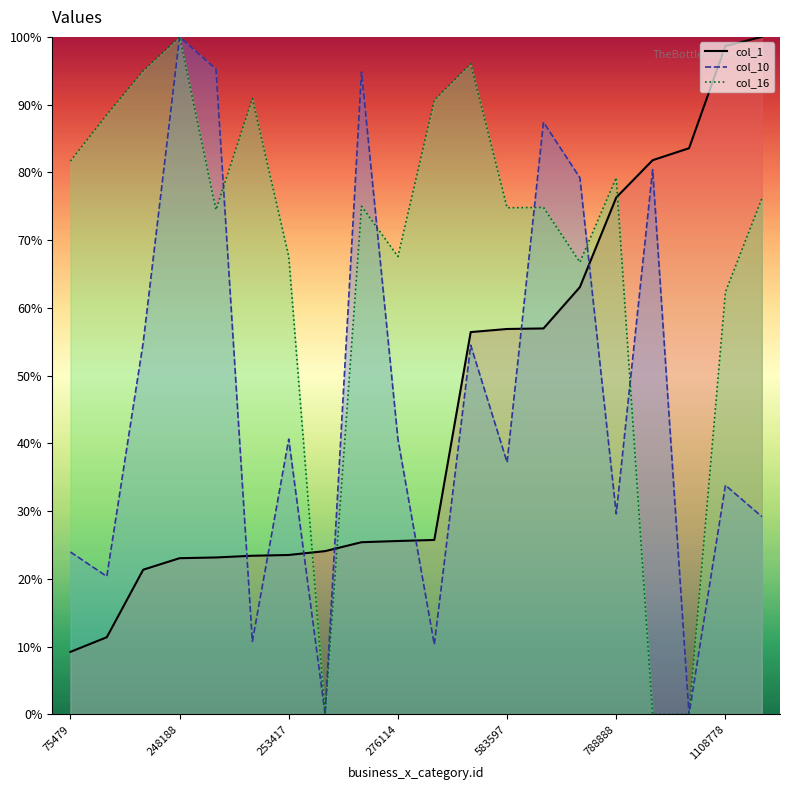

How many distinct data groups are displayed?

3